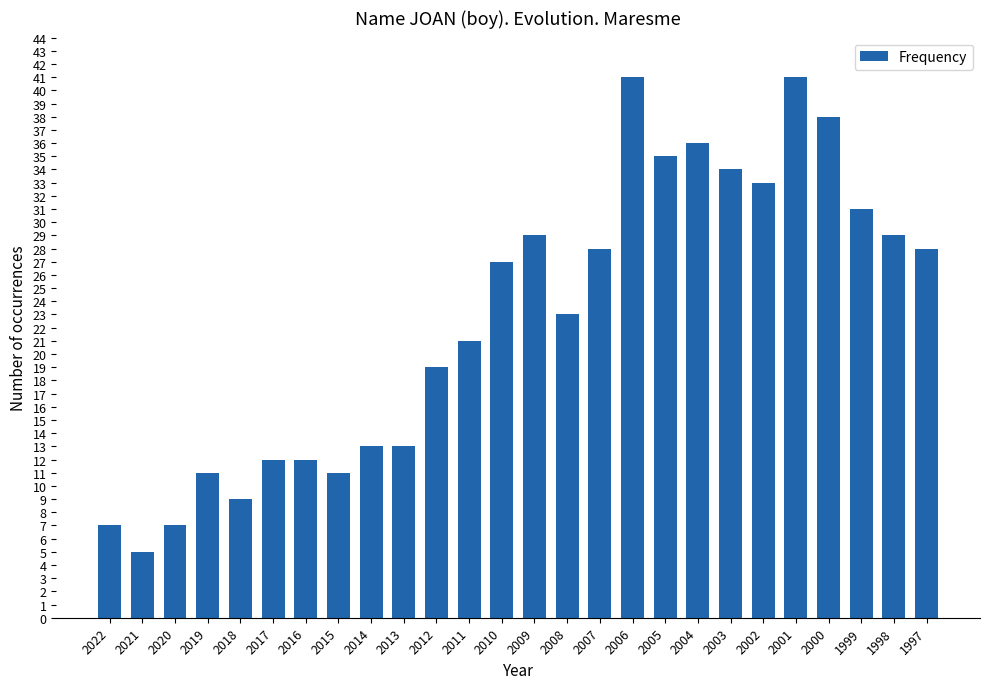

Where is the data nearest to the value 23?

2008